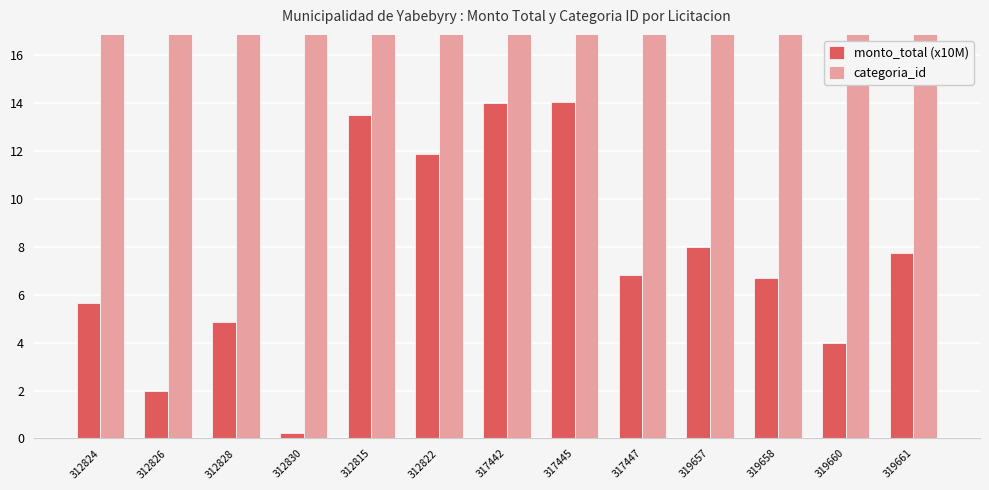

List the labels in order of monto_total (x10M) value, largest first.

317445, 317442, 312815, 312822, 319657, 319661, 317447, 319658, 312824, 312828, 319660, 312826, 312830